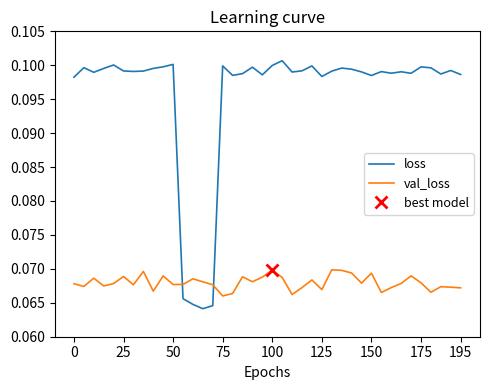

True or false: loss and val_loss cross at least once.

True